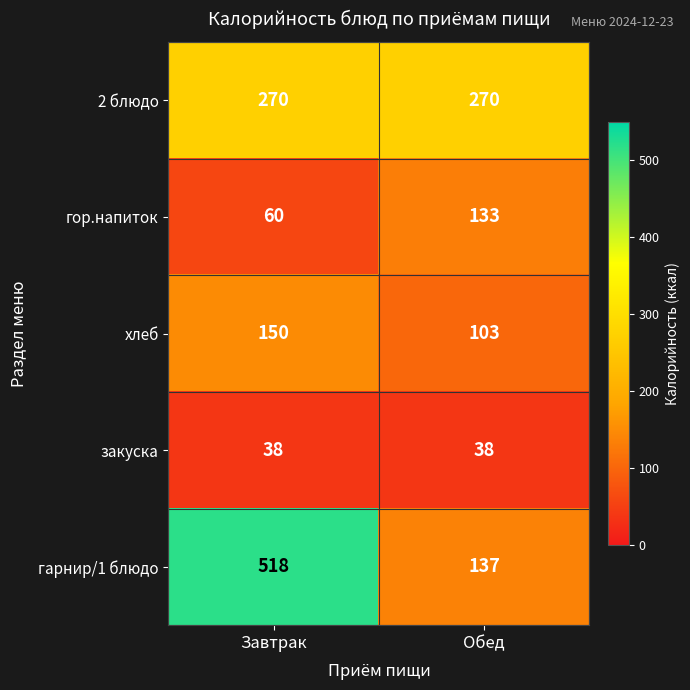

What is the approximate value of гор.напиток at Завтрак, to the nearest 10?

60